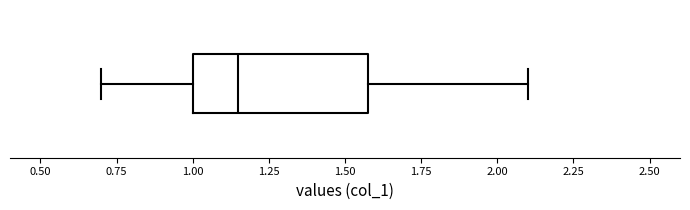

Read this box plot against the x-axis: the position of the median line, the range covered by the box, and the ends of both whiskers. The values are not printed on the chart, so give them approximately, as read against the axis.

median 1.15, box 1.00 to 1.60, whiskers 0.70 to 2.10